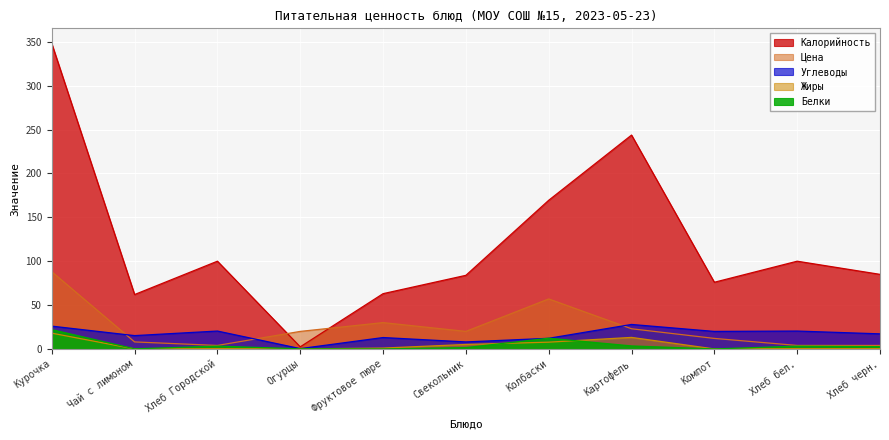

The Калорийность series shows 76.0 at Компот. True or false?

True